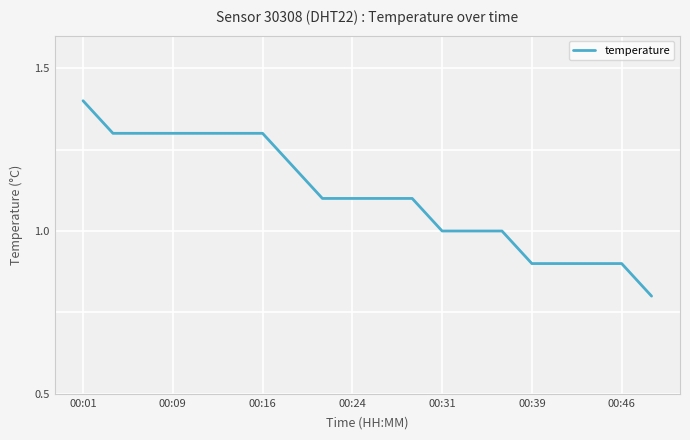

Reading left to right, extract all data points from this chart.

1.4	1.3	1.3	1.3	1.3	1.3	1.3	1.2	1.1	1.1	1.1	1.1	1.0	1.0	1.0	0.9	0.9	0.9	0.9	0.8